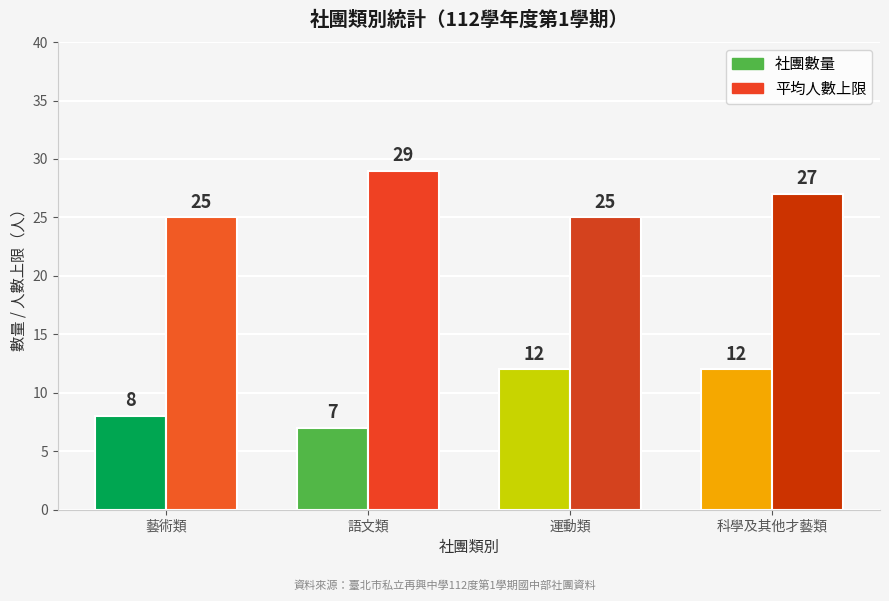

List the series in order of their overall mean, highest first.

平均人數上限, 社團數量